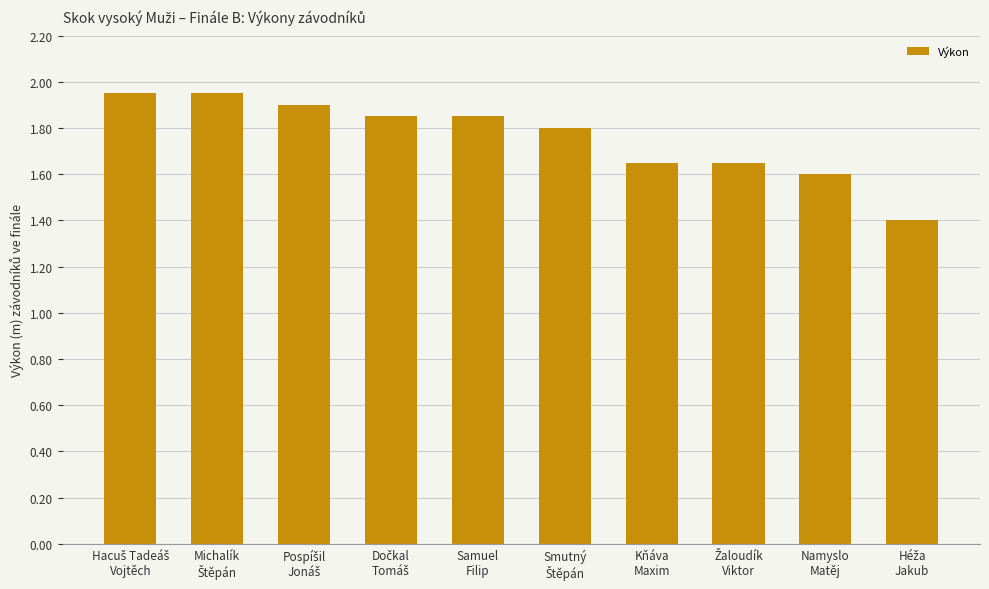

What is the minimum value shown in the chart?

1.4